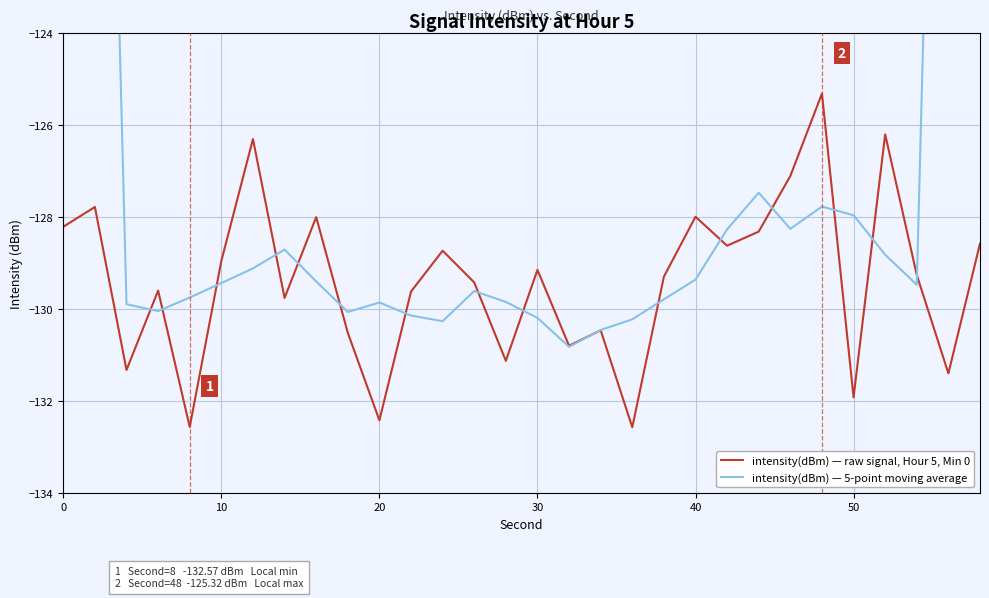

What is the minimum value for intensity(dBm) — raw signal, Hour 5, Min 0?

-132.6